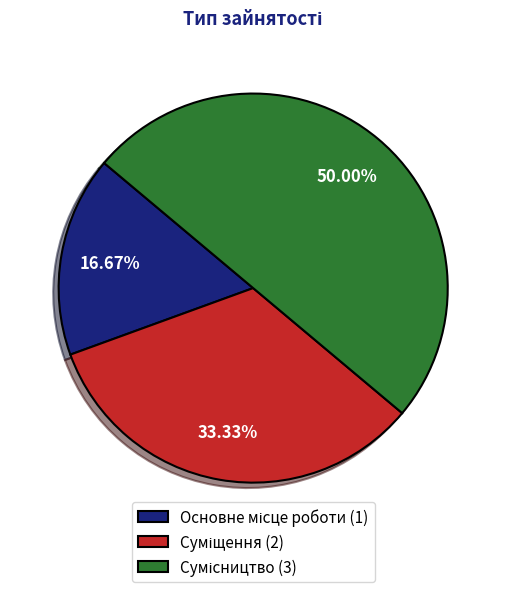

Count the number of slices in the pie.

3